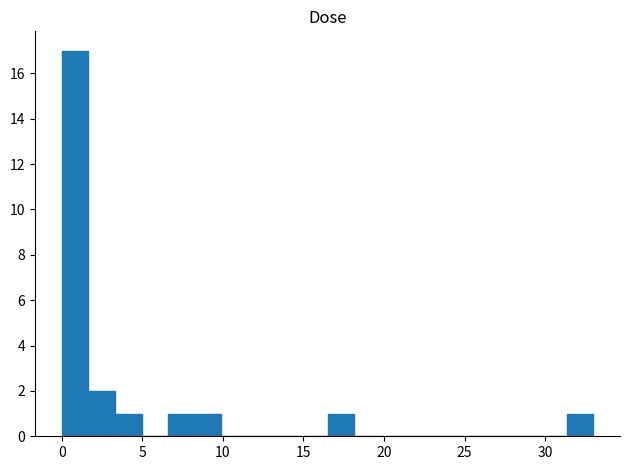

Around what value on the x-axis is the tallest bar? Give the approximate position of its centre, as read against the axis.

1.0